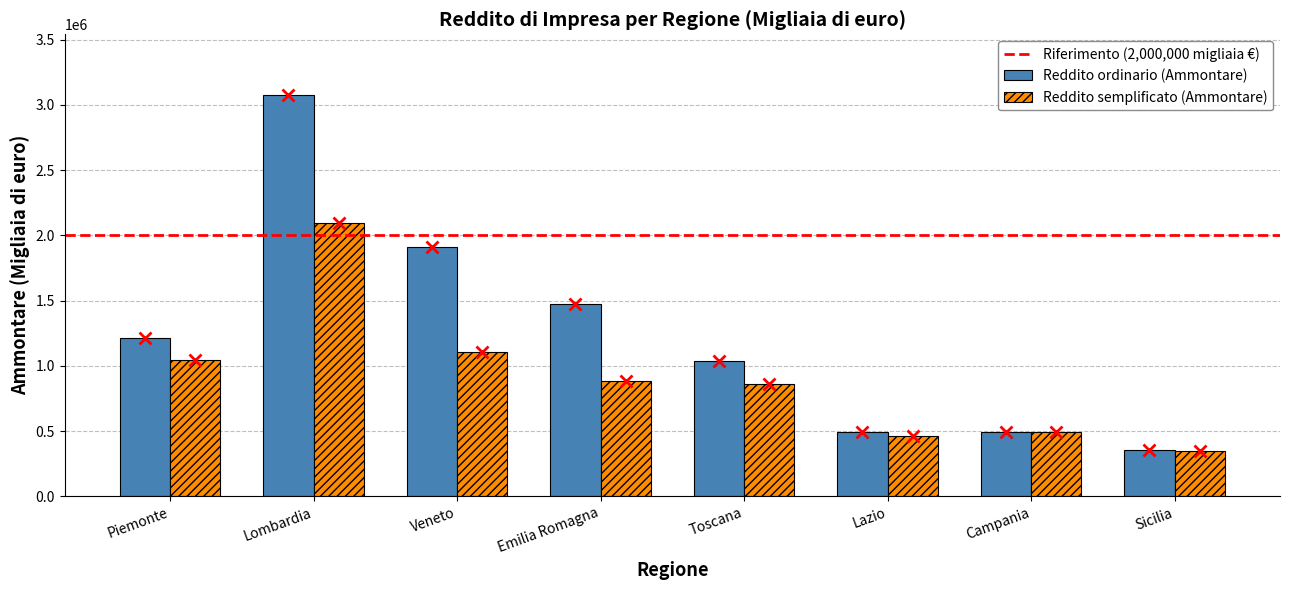

What is the difference between the highest and lowest values at Toscana?

172851